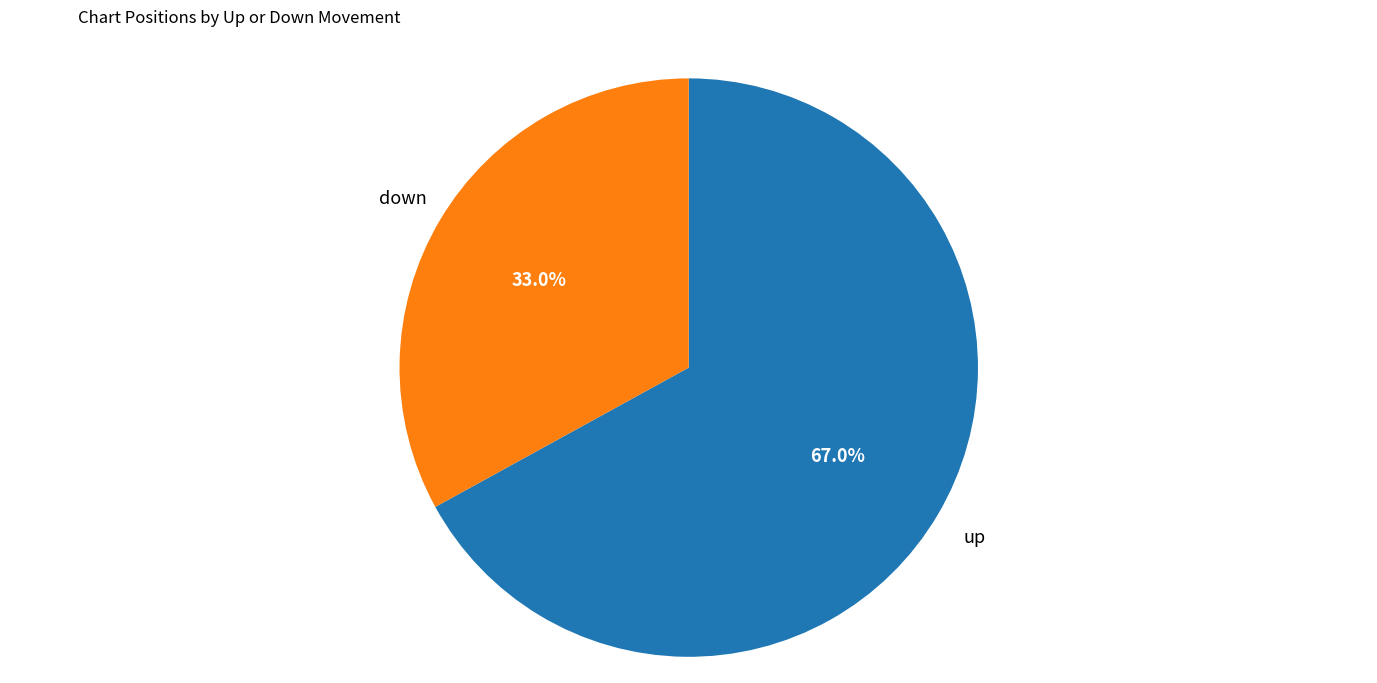

Is there a majority slice in this chart?

Yes